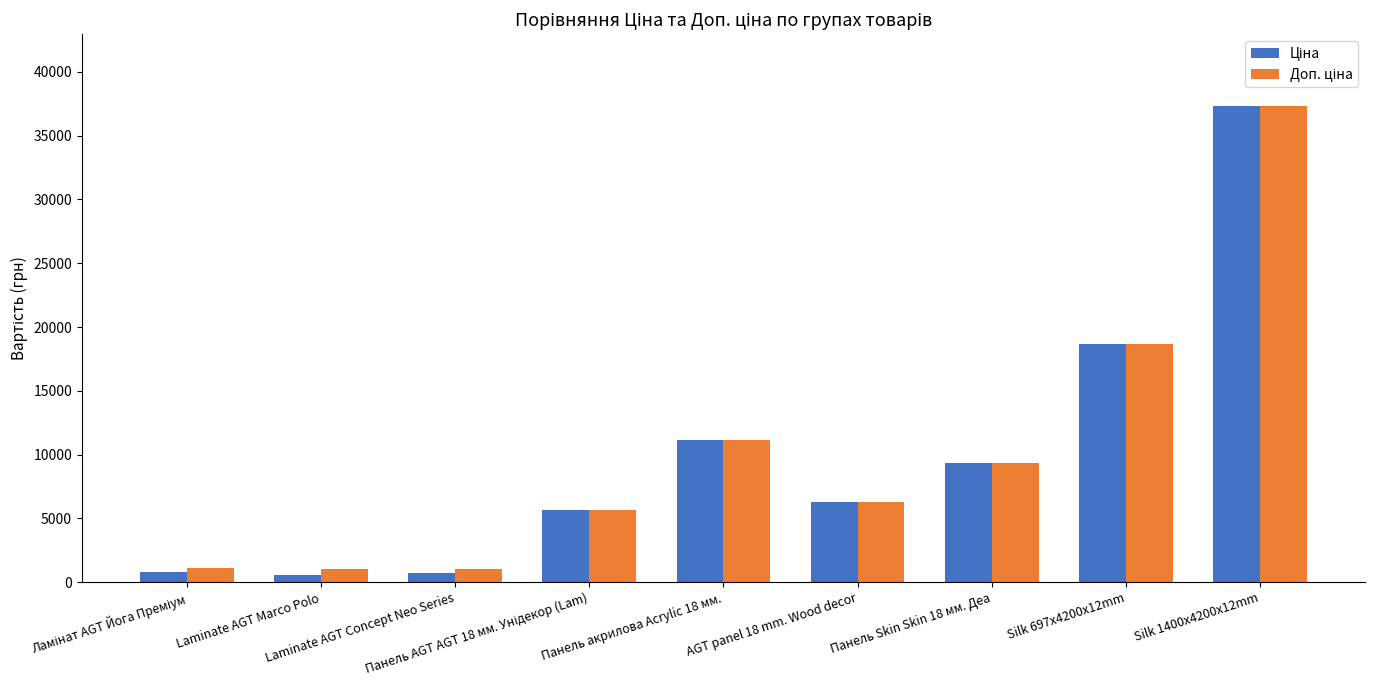

At which category does the chart reach its peak across all series?

Silk 1400x4200x12mm